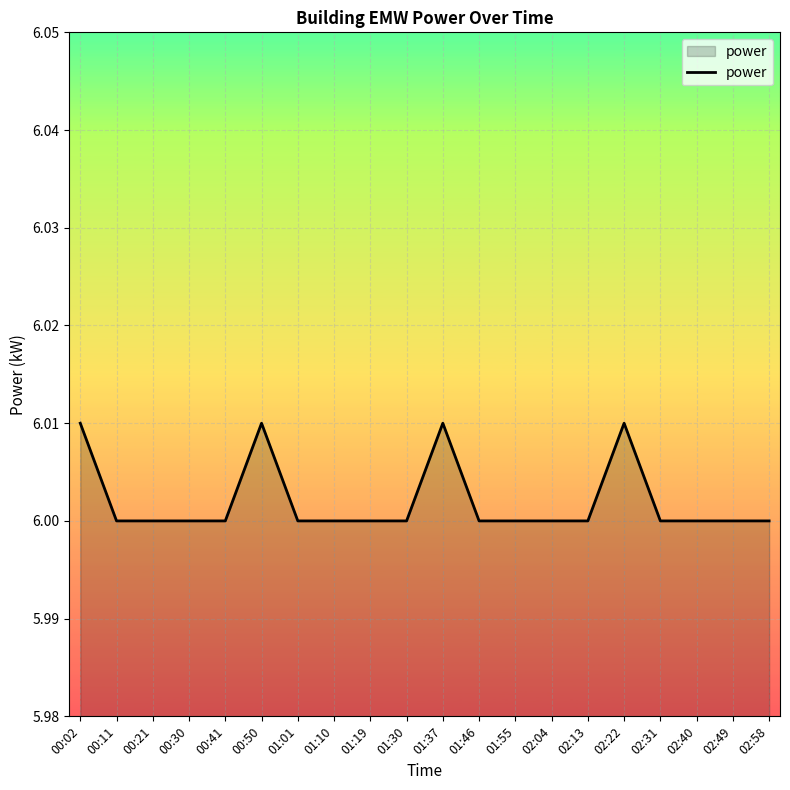

The value at 00:41 is 6.0. True or false?

True